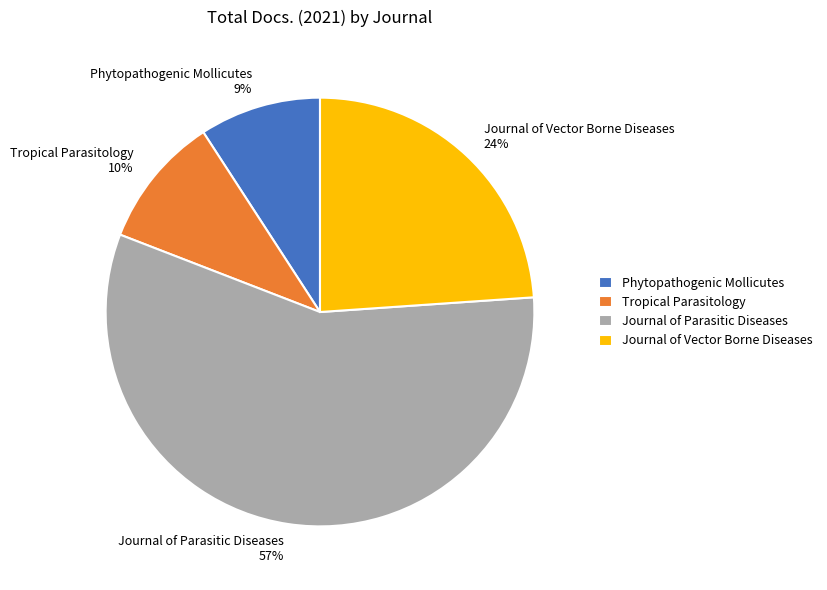

Count the number of slices in the pie.

4